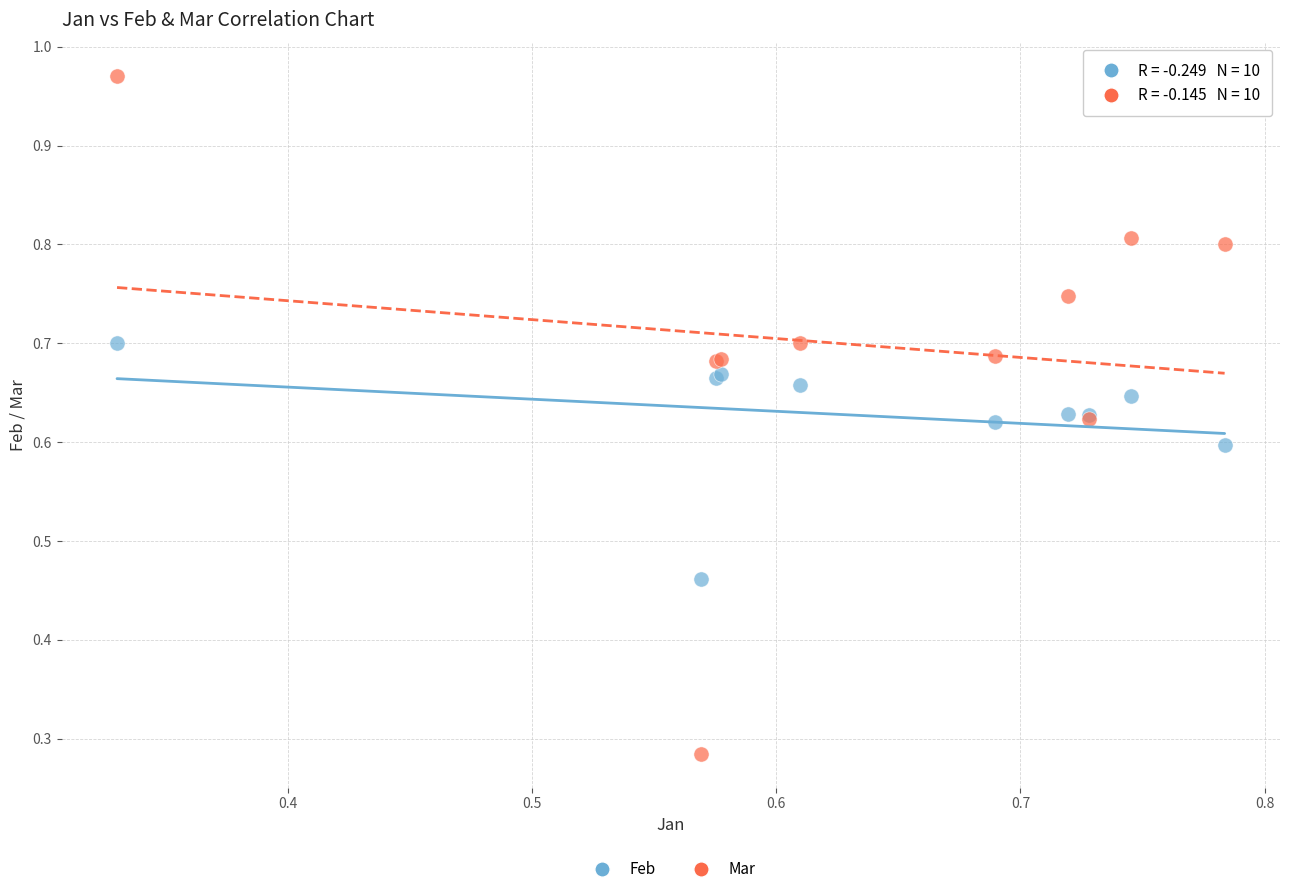

Which series reaches the minimum Y coordinate?

Mar